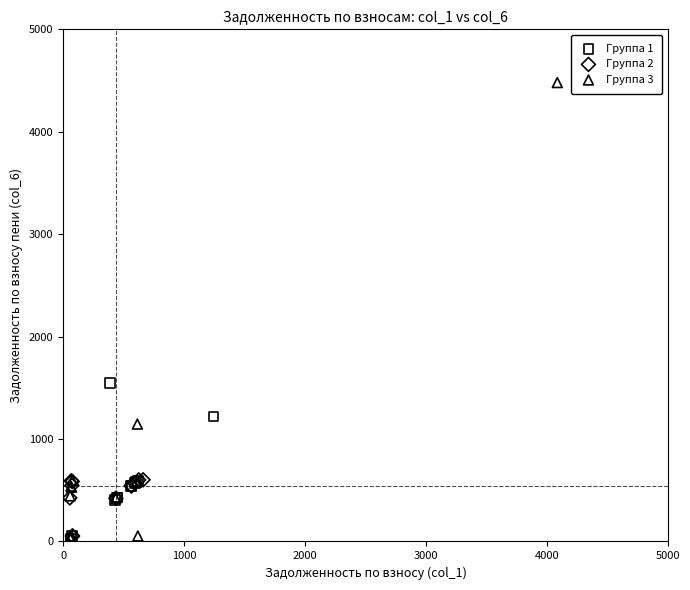

Which series has the largest Y range (max minus min)?

Группа 3